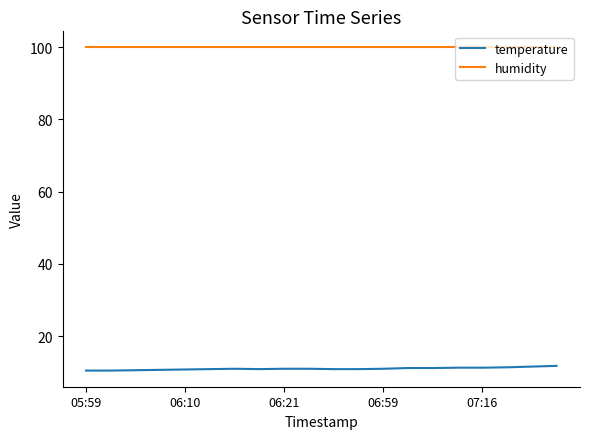

Which series has the largest total across all categories?

humidity